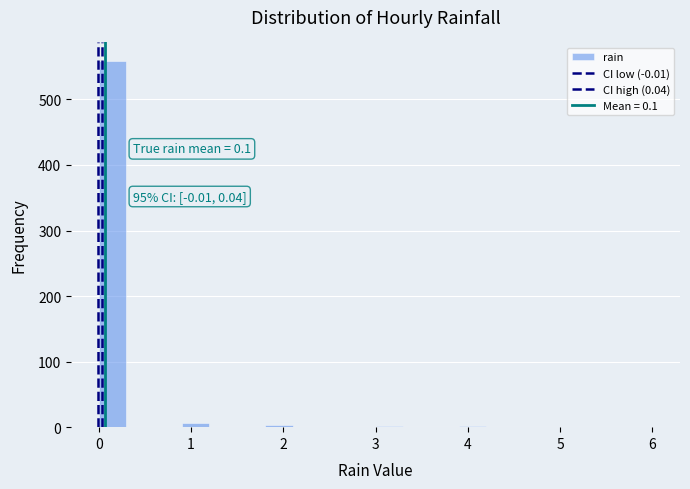

Around what value on the x-axis is the tallest bar? Give the approximate position of its centre, as read against the axis.

0.2